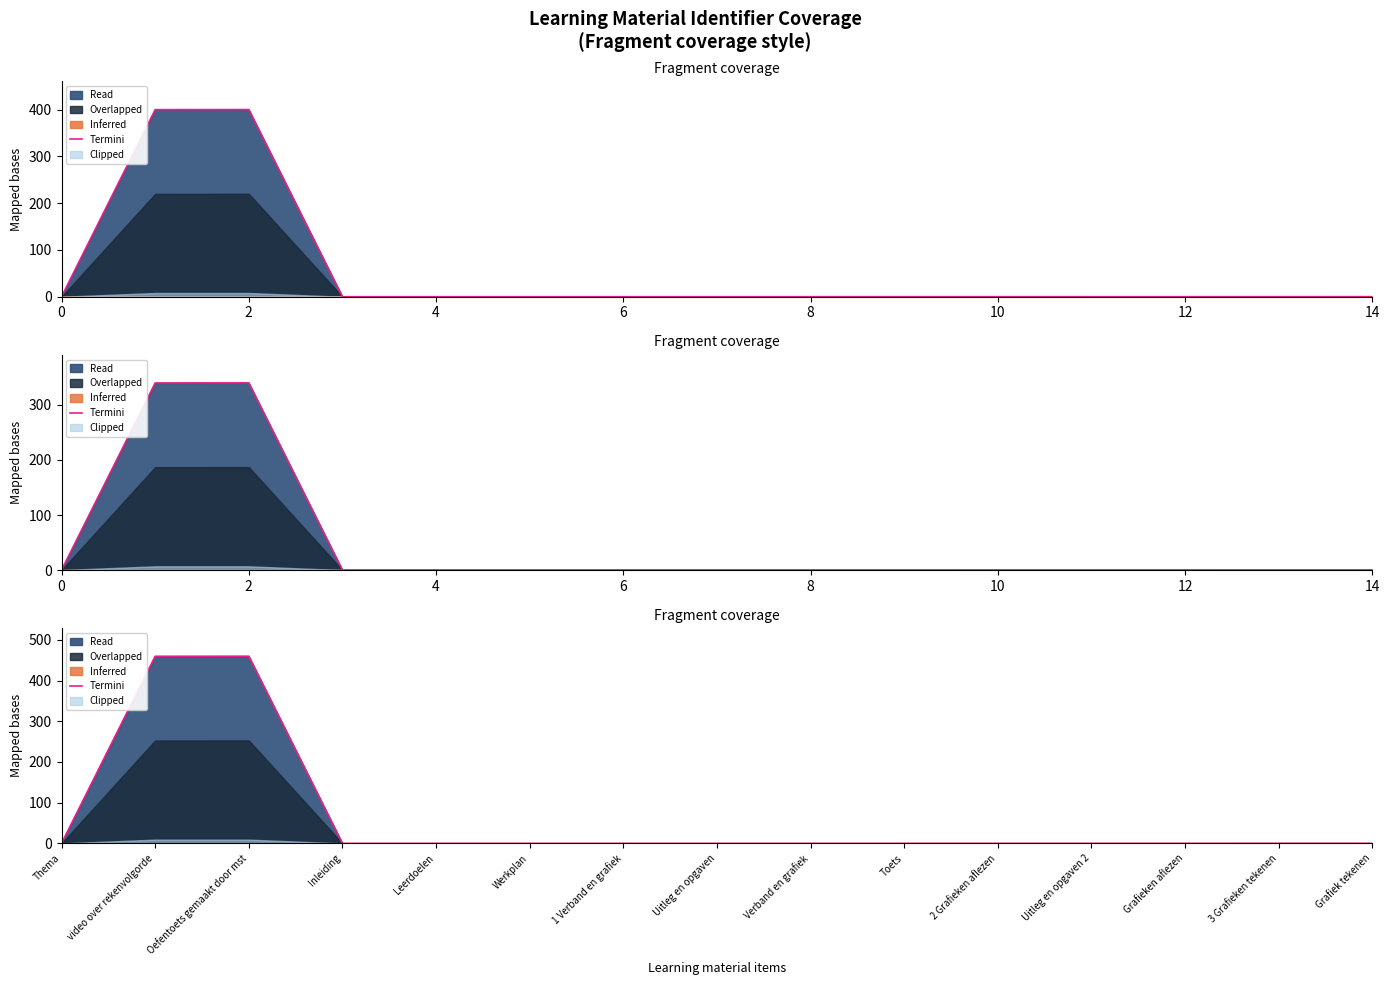

The value at Leerdoelen is 0.0. True or false?

False